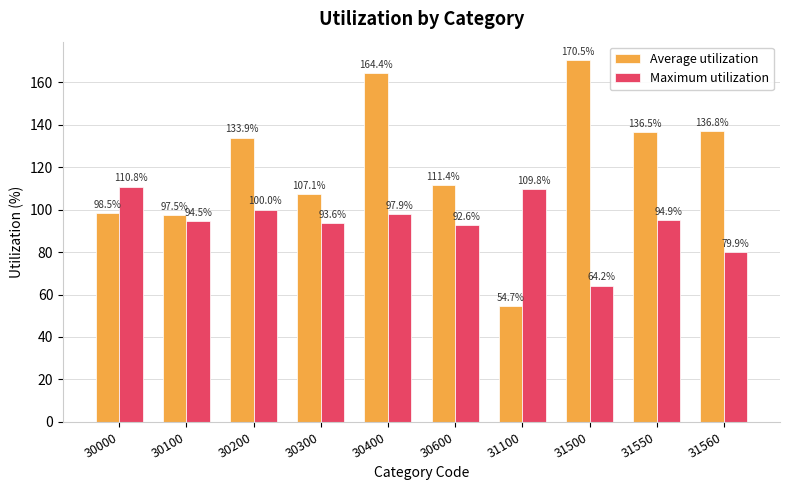

At how many categories does at least one series exceed 68?

10